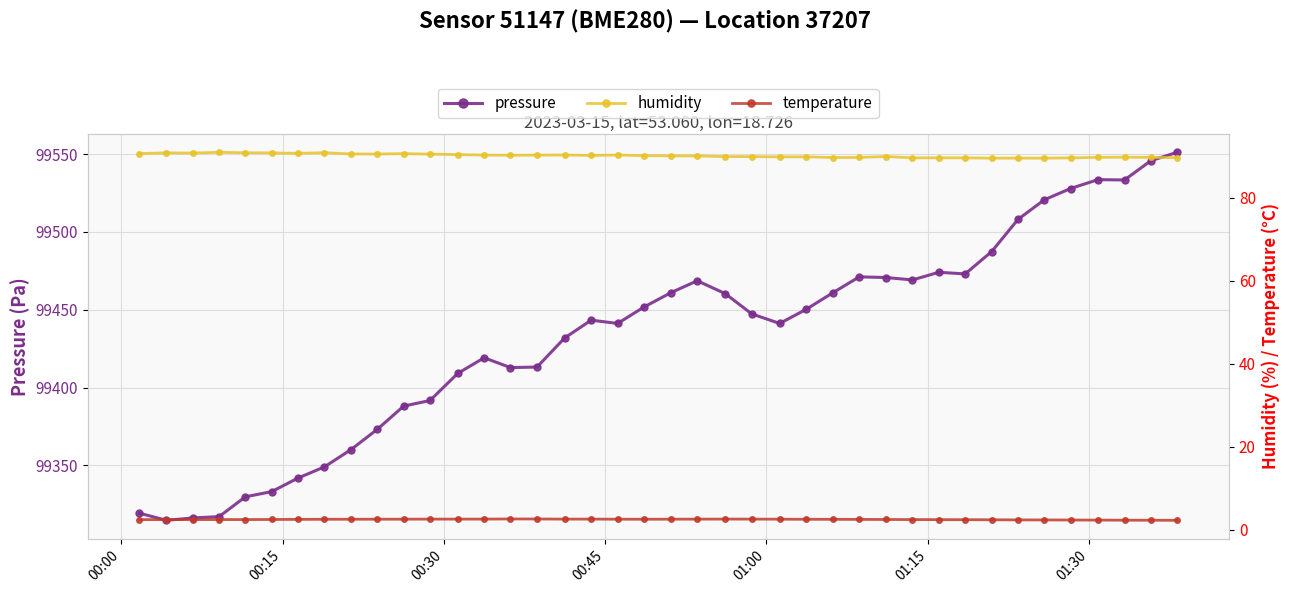

What is the difference between the maximum and minimum values in the pressure series?

236.6